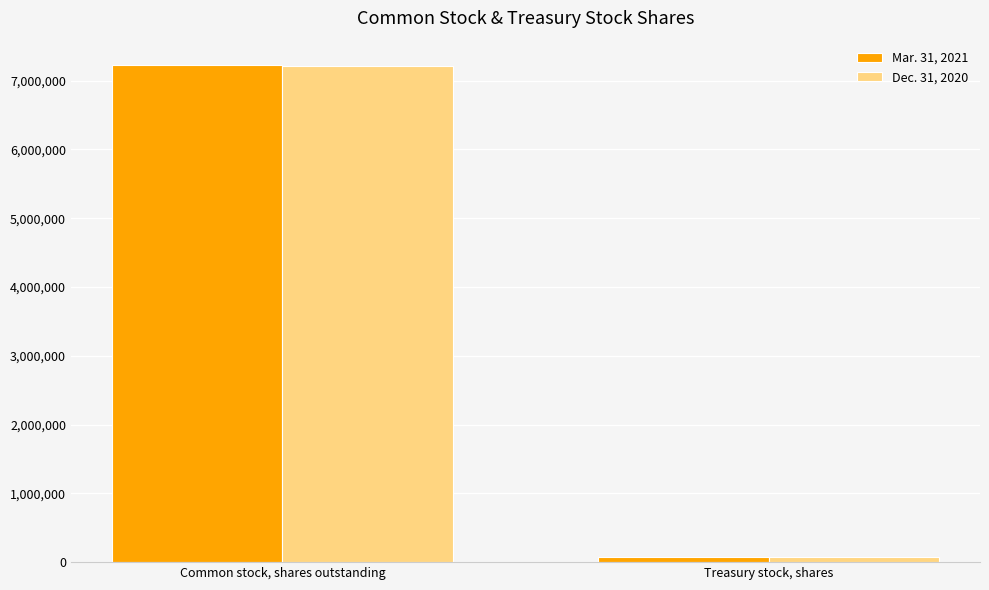

What position from the right is Common stock, shares outstanding?

2